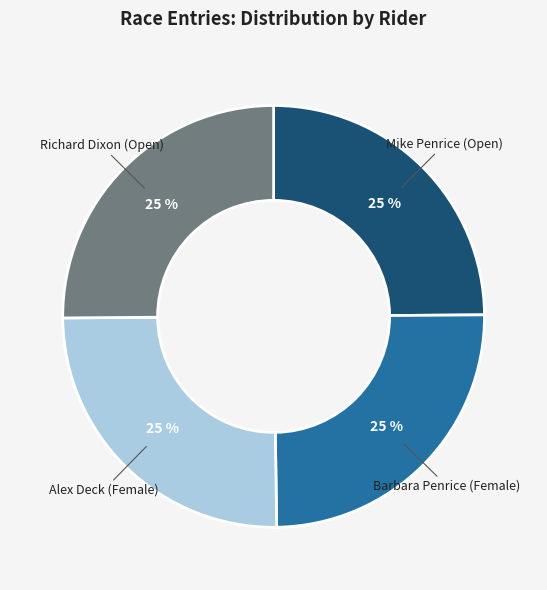

To the nearest percent, what is the average slice percentage?

25%